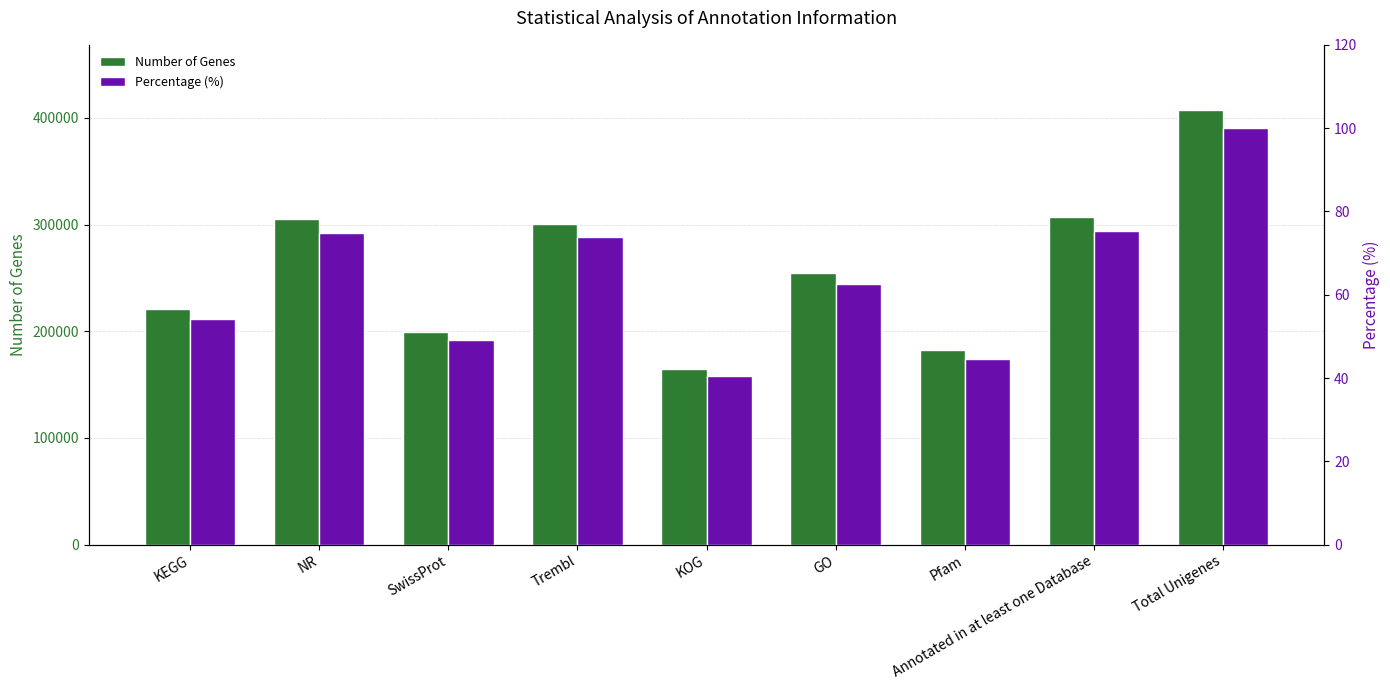

Reading right to left, transcribe all the data shown in this chart.

Number of Genes: Total Unigenes=407456.0	Annotated in at least one Database=307094.0	Pfam=182062.0	GO=254915.0	KOG=165110.0	Trembl=301034.0	SwissProt=199752.0	NR=305313.0	KEGG=220889.0
Percentage (%): Total Unigenes=100.0	Annotated in at least one Database=75.4	Pfam=44.7	GO=62.6	KOG=40.5	Trembl=73.9	SwissProt=49.0	NR=74.9	KEGG=54.2